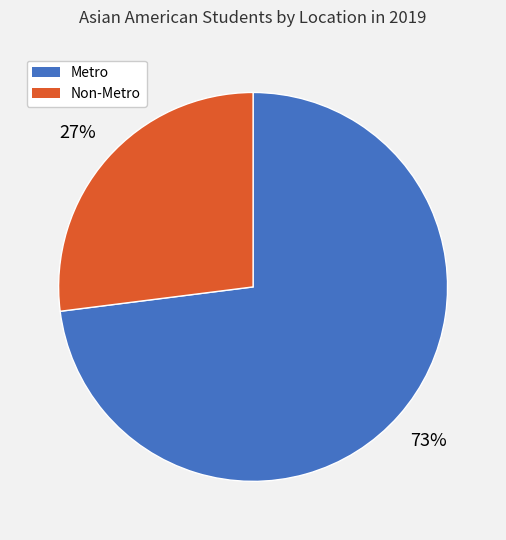

What is the largest slice in the pie chart?

Metro